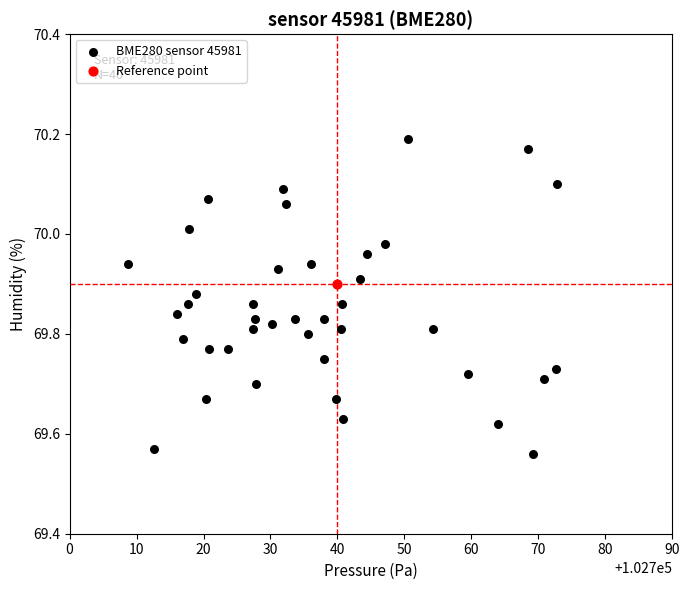

What are all the series names shown in the legend?

BME280 sensor 45981, Reference point